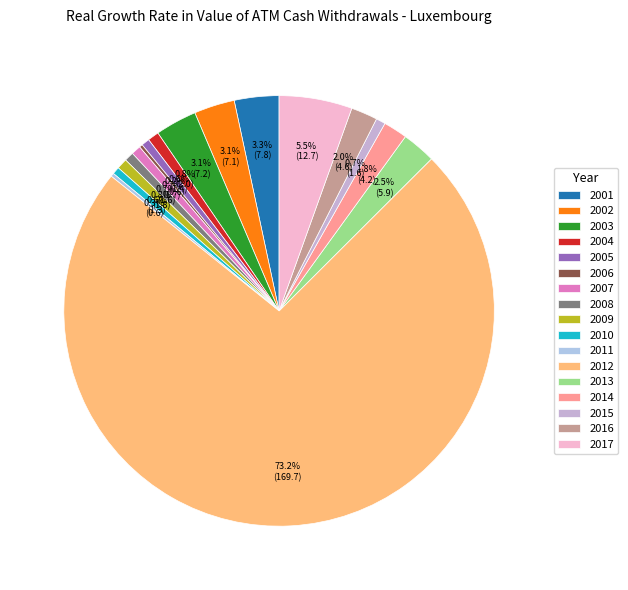

To the nearest percent, what is the difference between the 2014 and 2017 slice percentages?

4%